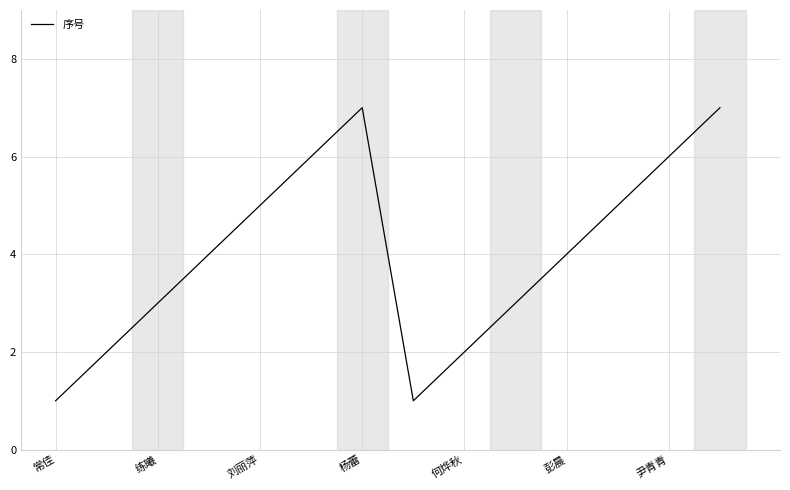

Reading left to right, transcribe all the data shown in this chart.

1	2	3	4	5	6	7	1	2	3	4	5	6	7